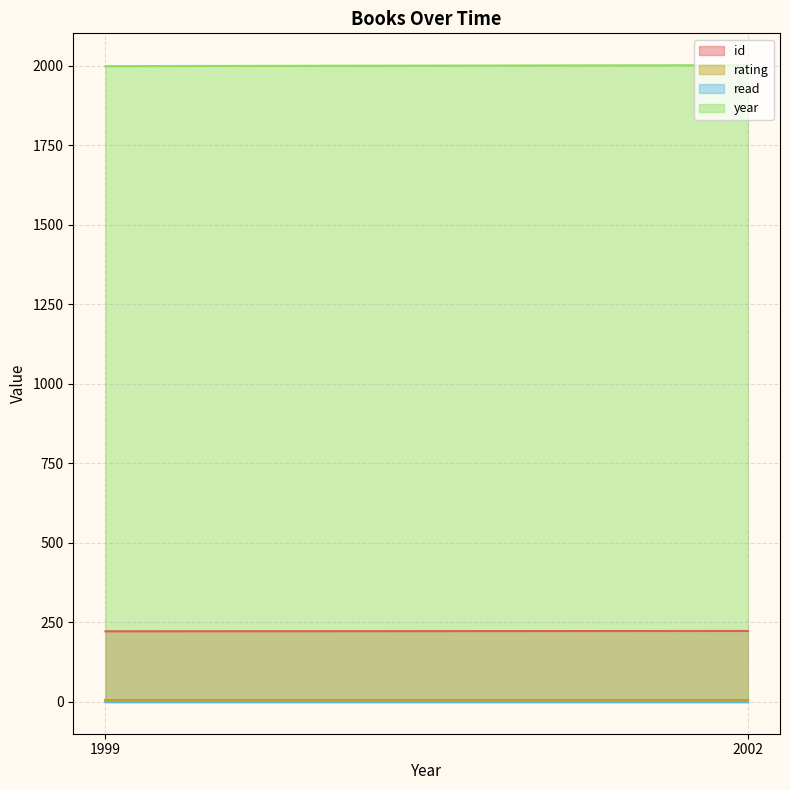

What is the minimum value for year?

1999.0